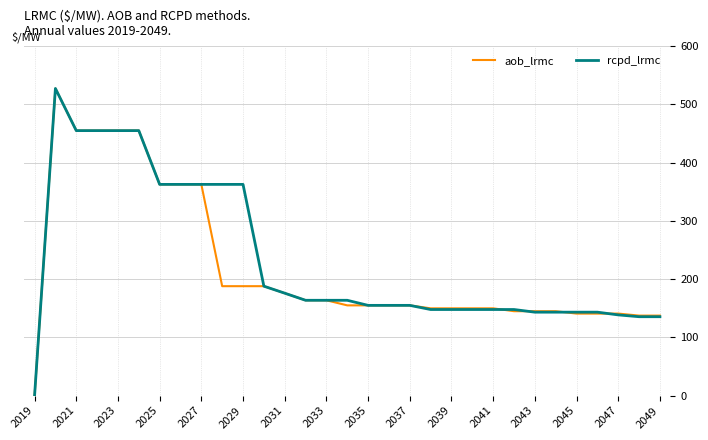

What is the maximum value shown in the chart?

527.2